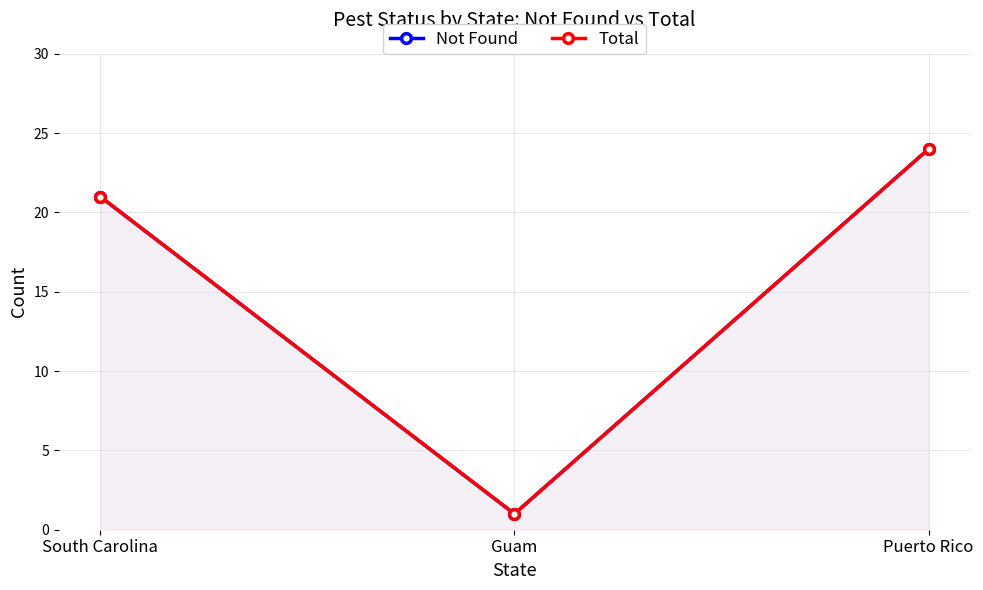

What is the greatest value displayed?

24